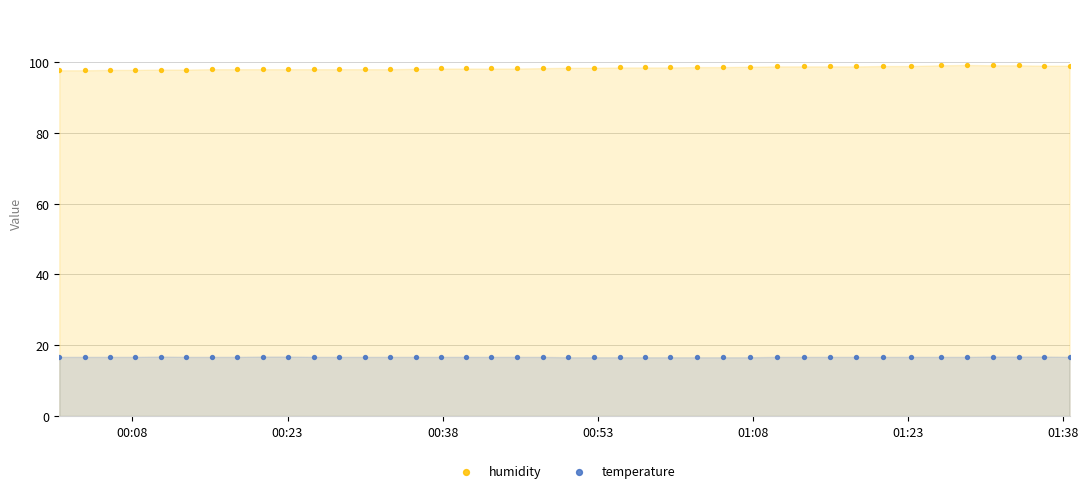

Which series reaches the minimum Y coordinate?

temperature